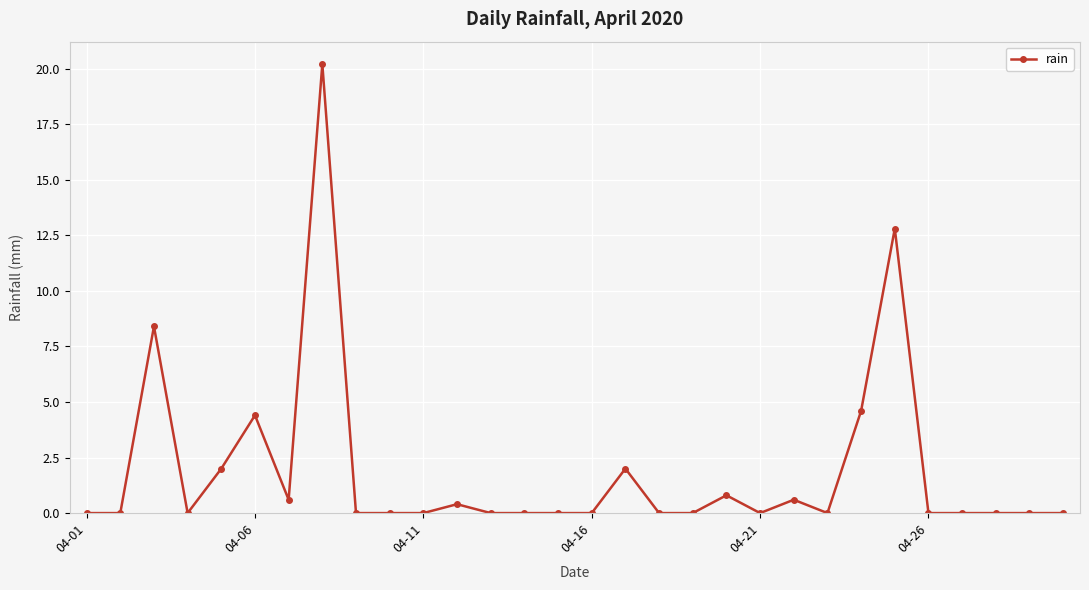

How many categories are shown in the chart?

30